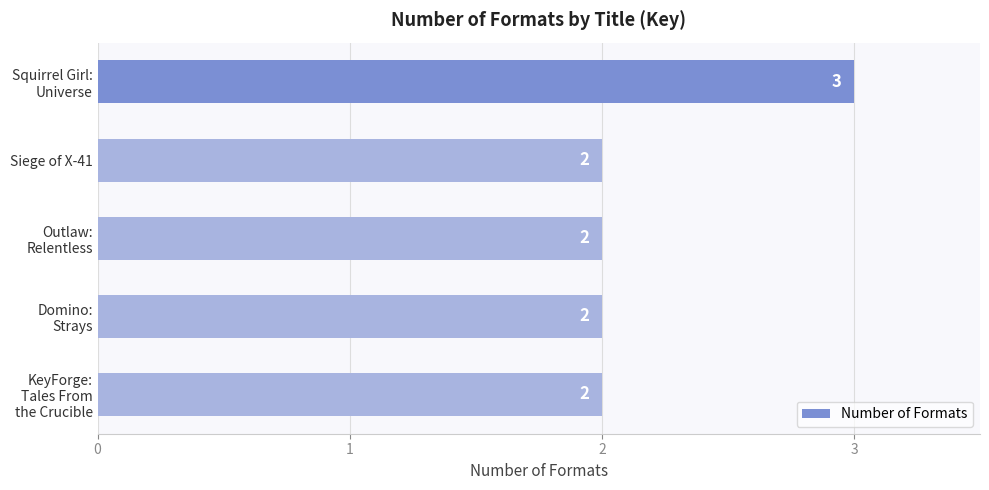

Reading top to bottom, transcribe all the data shown in this chart.

3	2	2	2	2